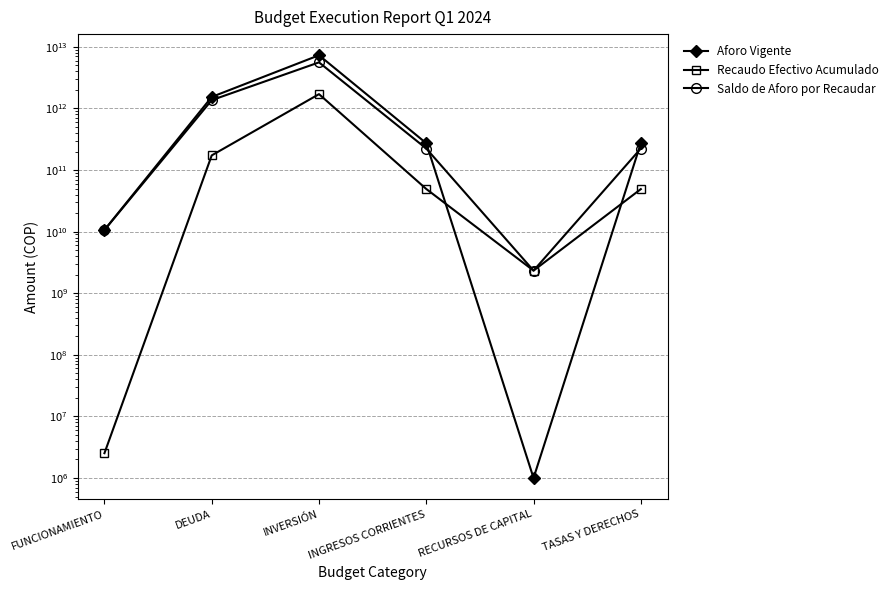

Reading left to right, what are all the values shown in this chart?

Aforo Vigente: FUNCIONAMIENTO=10647256000.0	DEUDA=1539512571000.0	INVERSIÓN=7320175388722.0	INGRESOS CORRIENTES=272881000000.0	RECURSOS DE CAPITAL=1000000.0	TASAS Y DERECHOS=272881000000.0
Recaudo Efectivo Acumulado: FUNCIONAMIENTO=2528289.6	DEUDA=173160850595.0	INVERSIÓN=1709975459131.0	INGRESOS CORRIENTES=49311093274.6	RECURSOS DE CAPITAL=2332056614.3	TASAS Y DERECHOS=49069094938.7
Saldo de Aforo por Recaudar: FUNCIONAMIENTO=10644727710.4	DEUDA=1366351720405.0	INVERSIÓN=5610199929591.0	INGRESOS CORRIENTES=223569906725.4	RECURSOS DE CAPITAL=2332056614.3	TASAS Y DERECHOS=223811905061.3